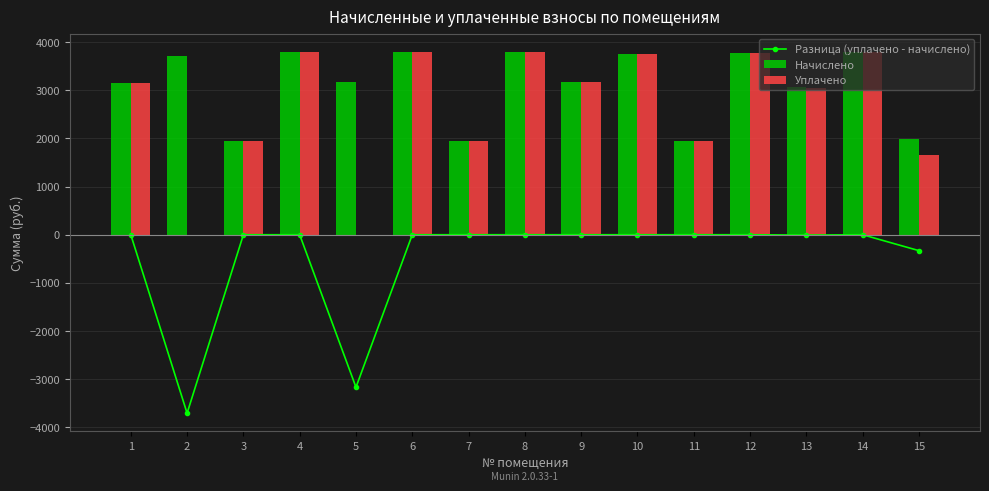

Is it true that Начислено equals 1964.3 at 8?

False